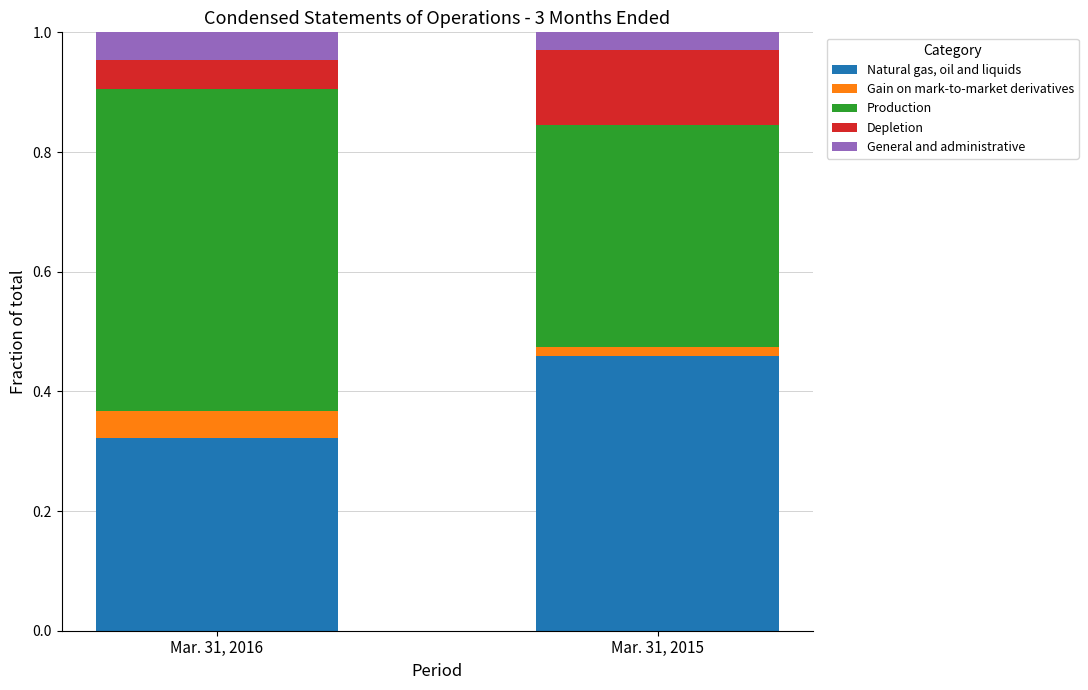

What is the total value across all series at Mar. 31, 2016?

1.0